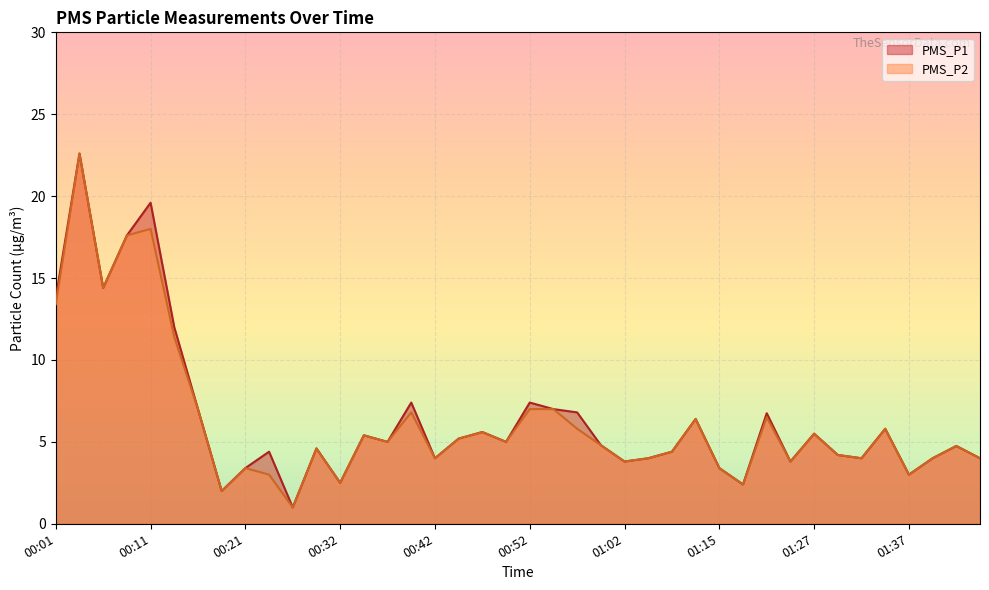

What value does the PMS_P2 series have at 01:18?

2.4